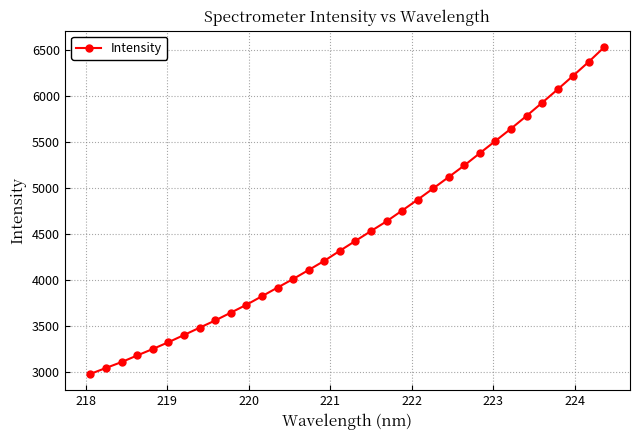

How many lines are shown in the chart?

1